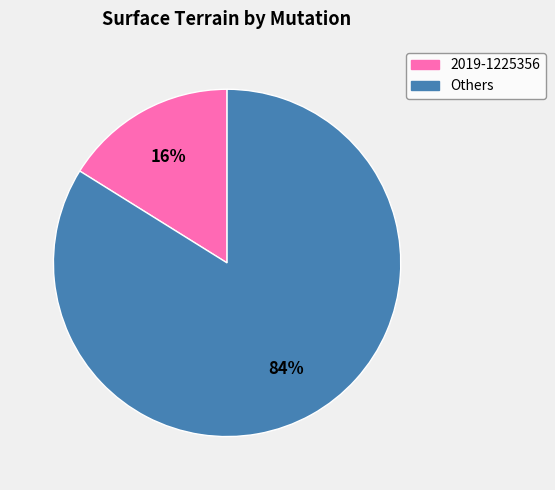

To the nearest percent, what is the difference between the largest and smallest slice percentages?

68%